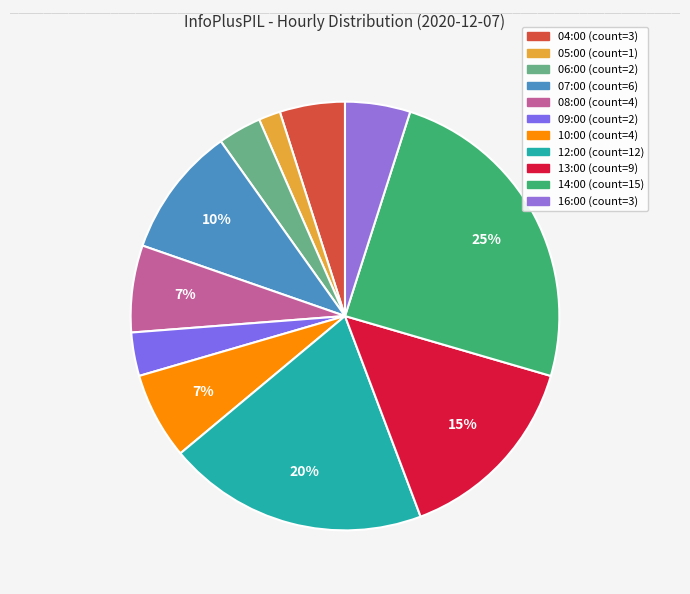

The 10:00 slice represents 7% of the pie. True or false?

True